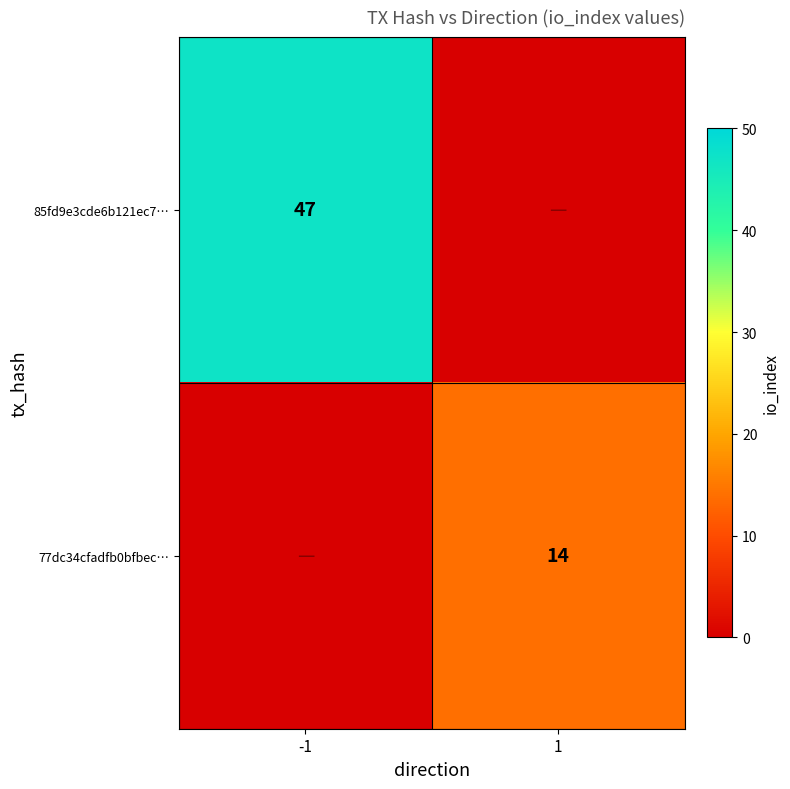

Is it true that 85fd9e3cde6b121ec7… equals 47 at -1?

True